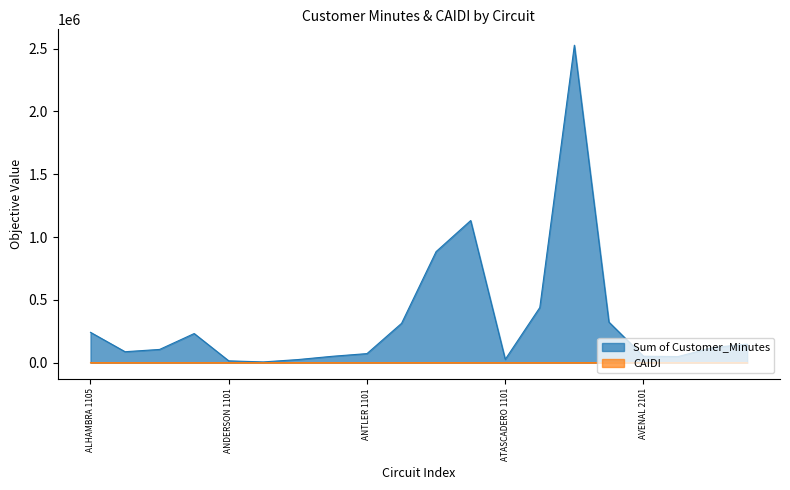

How many data points in Sum of Customer_Minutes are less than 120812?

10